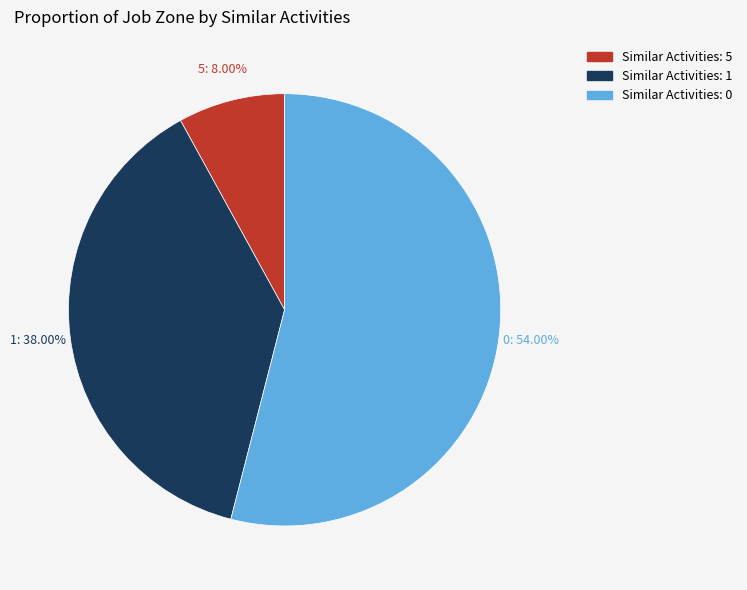

Rank the categories by value from lowest to highest.

Similar Activities: 5, Similar Activities: 1, Similar Activities: 0